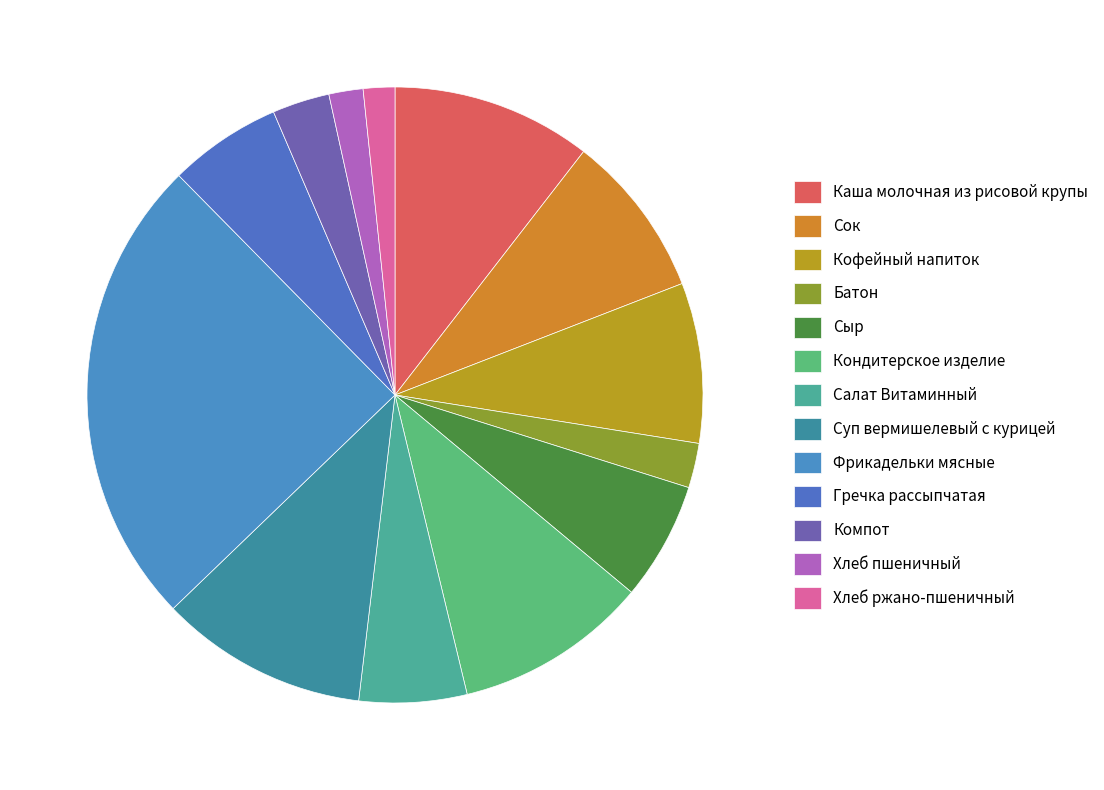

What percentage is NOT represented by Гречка рассыпчатая?

94.1%